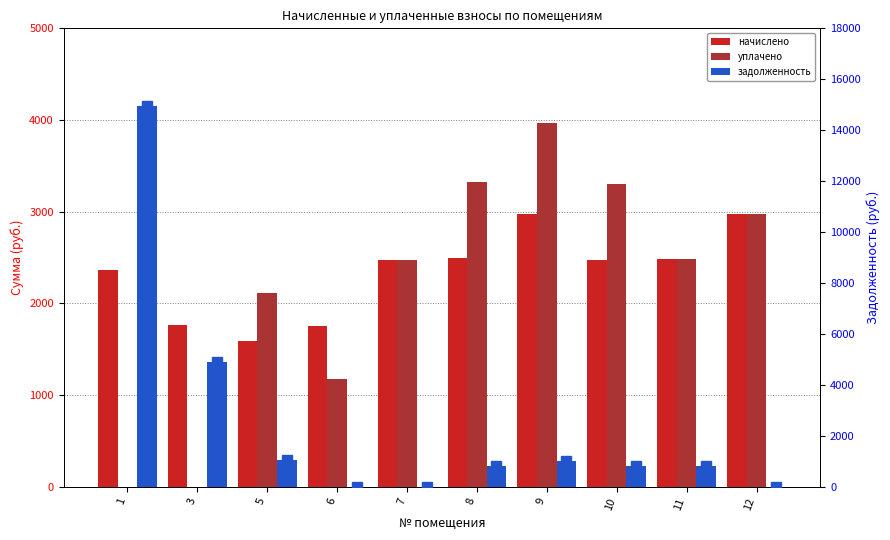

What are all the series names shown in the legend?

начислено, уплачено, задолженность